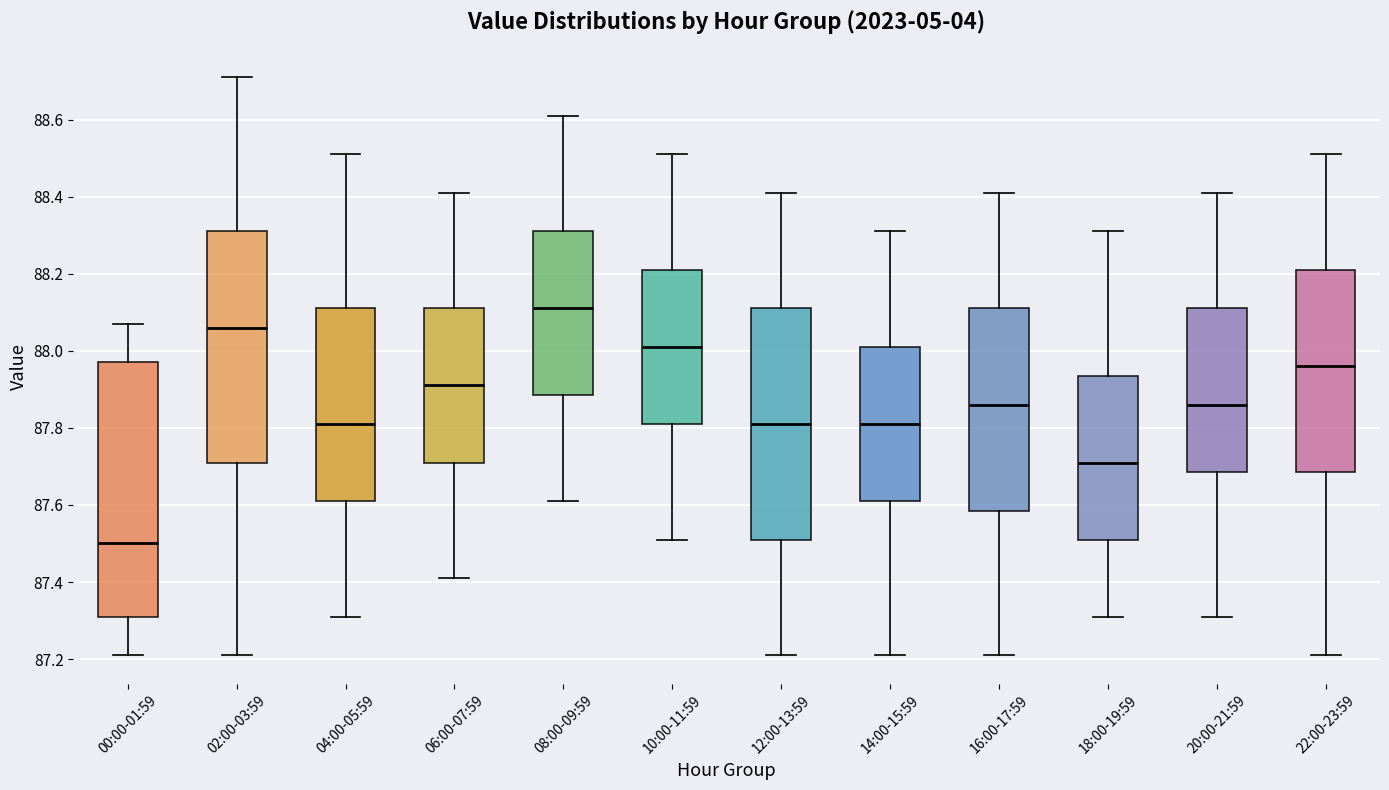

Which box has the highest median line?

08:00-09:59